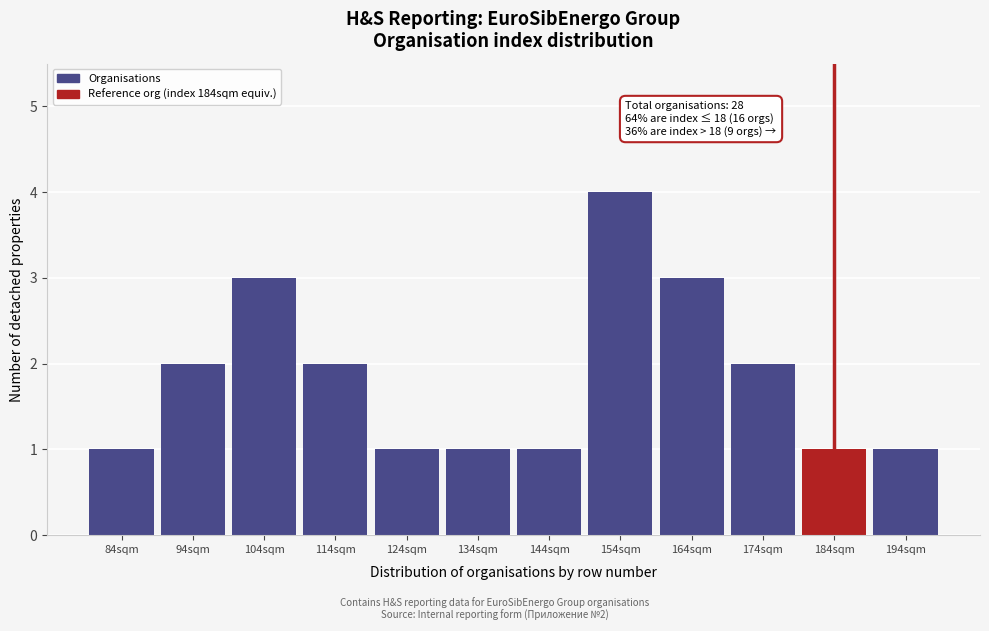

Reading right to left, list all the values displayed in this chart.

1	1	2	3	4	1	1	1	2	3	2	1